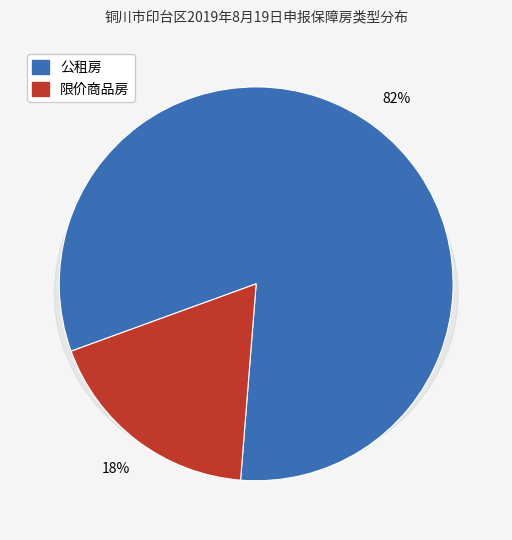

How many slices are in this pie chart?

2